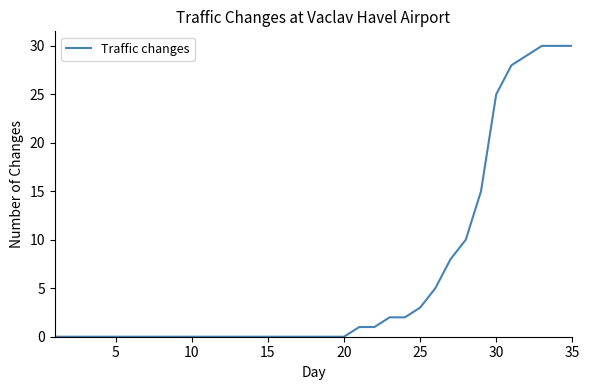

What is the maximum value shown in the chart?

30